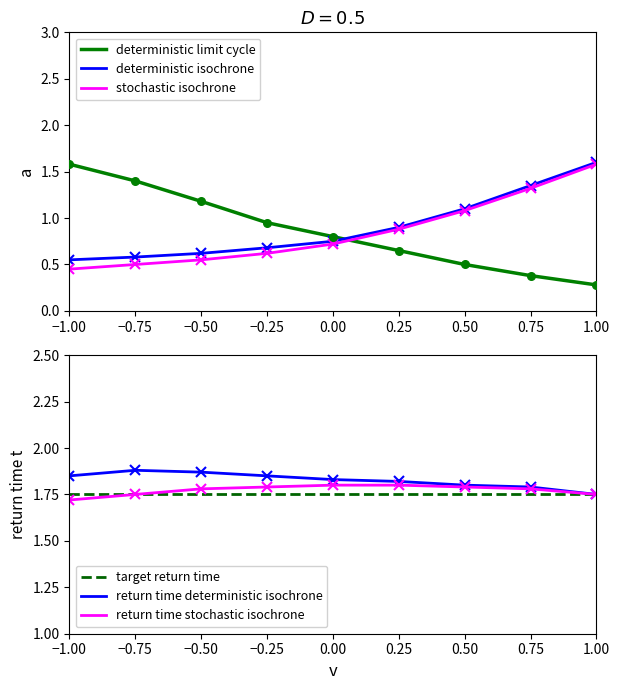

What are all the series names shown in the legend?

deterministic limit cycle, deterministic isochrone, stochastic isochrone, target return time, return time deterministic isochrone, return time stochastic isochrone